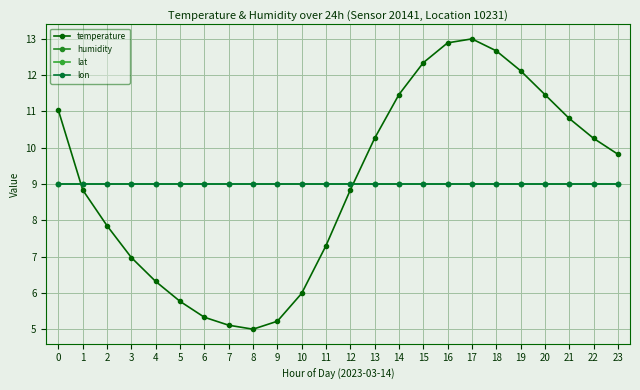

True or false: lat has a value of 2.8 at 6.

False